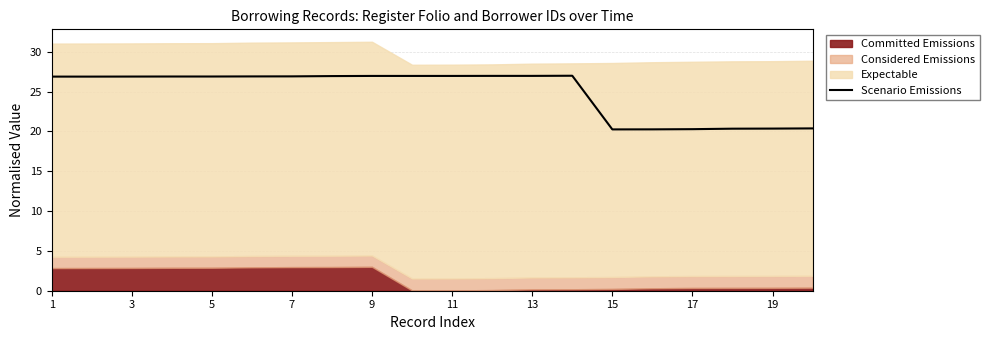

What is the value of the 7th point from the left?

26.9